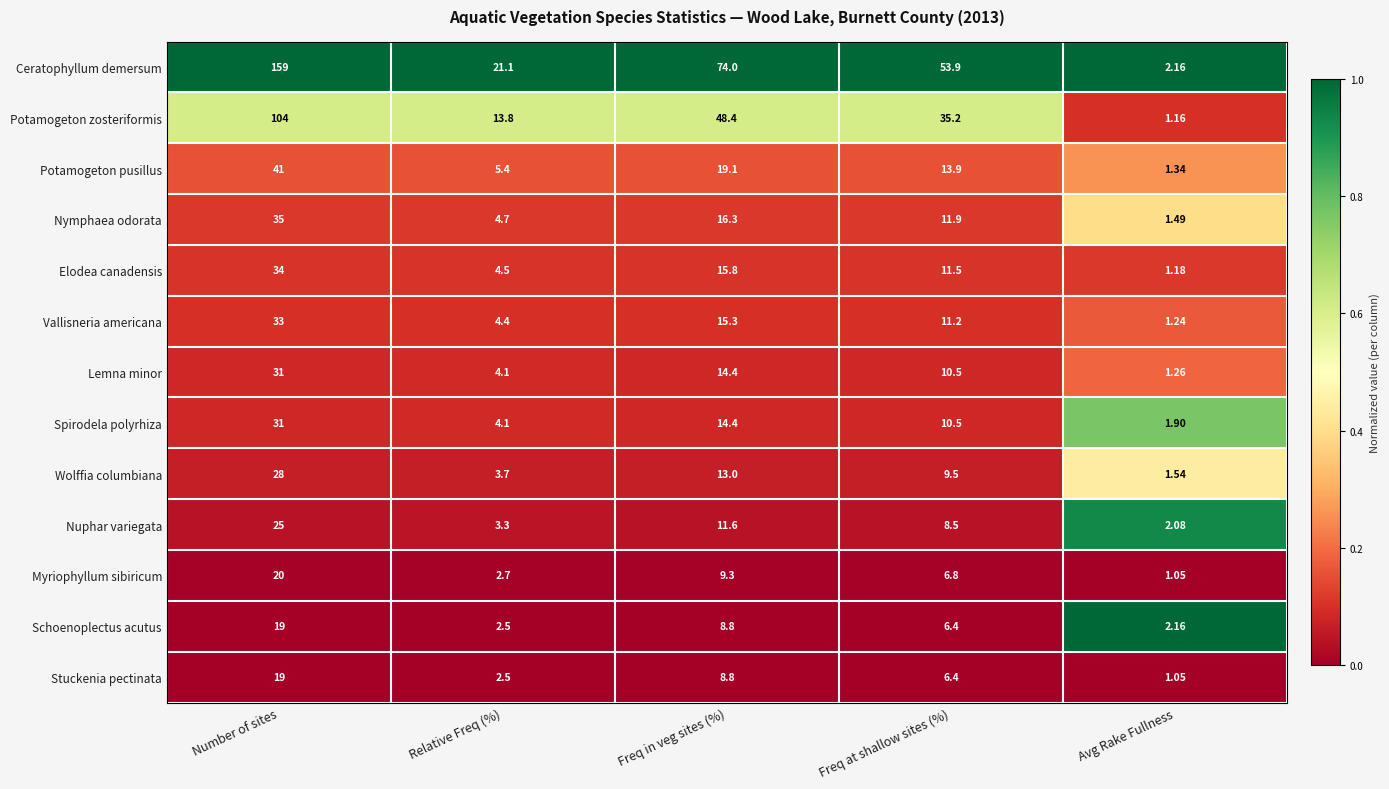

Which category has the highest value across all series?

Number of sites